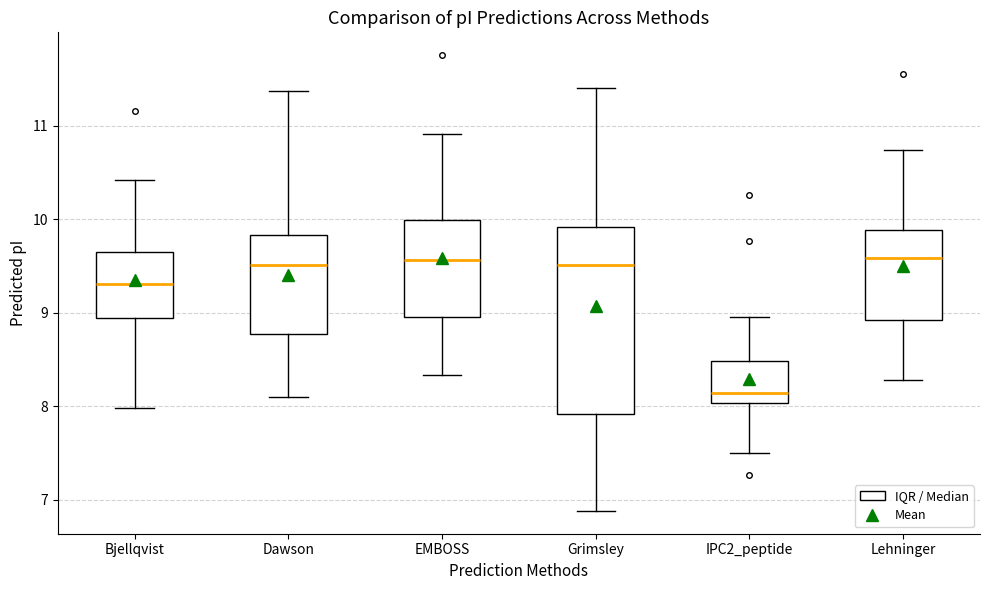

Reading left to right, read every box against the y-axis: the position of its median line, the range the box covers, and the ends of its whiskers. The values are not printed on the chart, so give them approximately, as read against the axis.

Bjellqvist: median 9.3, box 8.9 to 9.7, whiskers 8.0 to 10.4
Dawson: median 9.5, box 8.8 to 9.8, whiskers 8.1 to 11.4
EMBOSS: median 9.6, box 9.0 to 10.0, whiskers 8.3 to 10.9
Grimsley: median 9.5, box 7.9 to 9.9, whiskers 6.9 to 11.4
IPC2_peptide: median 8.1, box 8.0 to 8.5, whiskers 7.5 to 9.0
Lehninger: median 9.6, box 8.9 to 9.9, whiskers 8.3 to 10.7